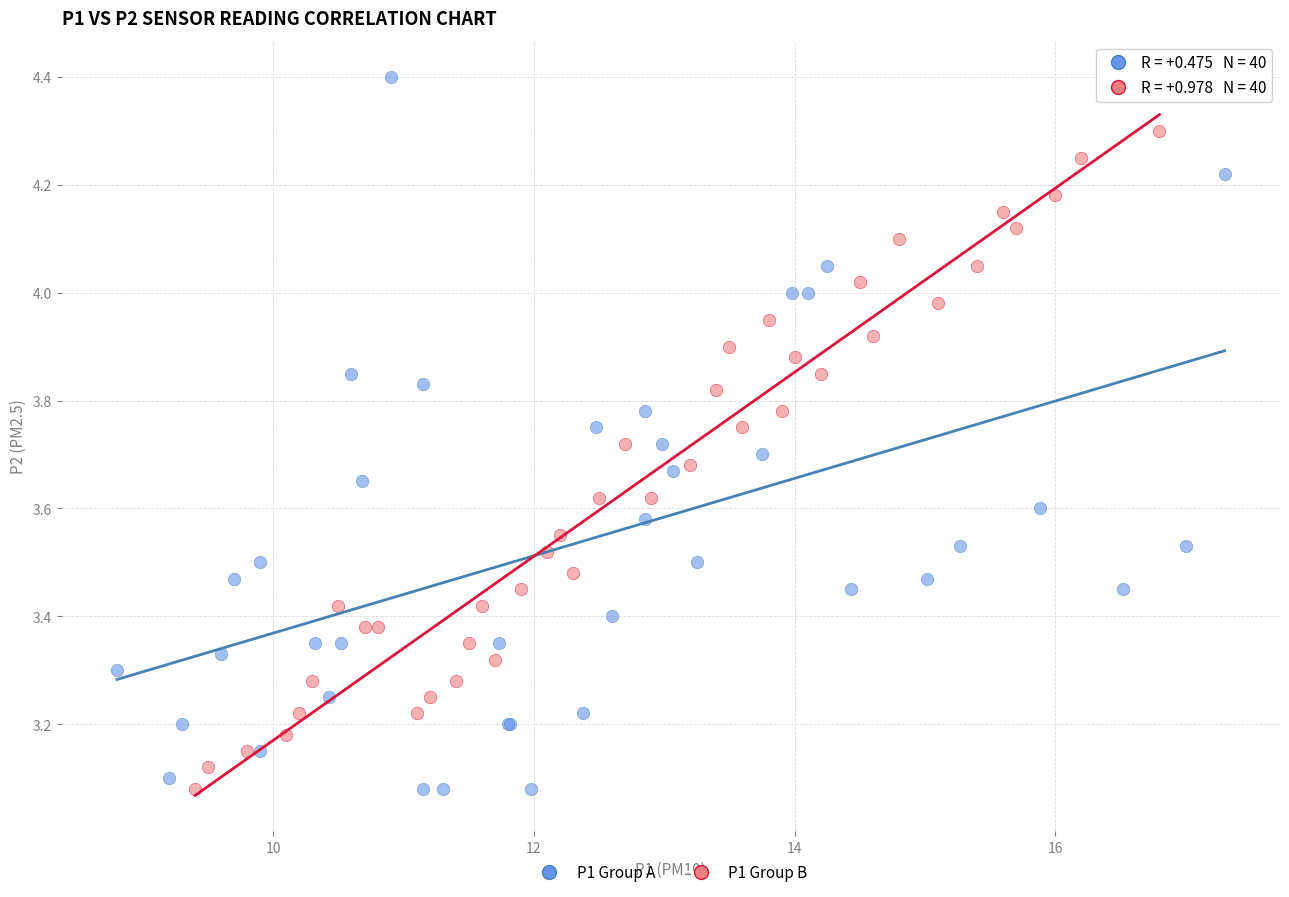

Which series contains the highest Y value?

P1 Group A